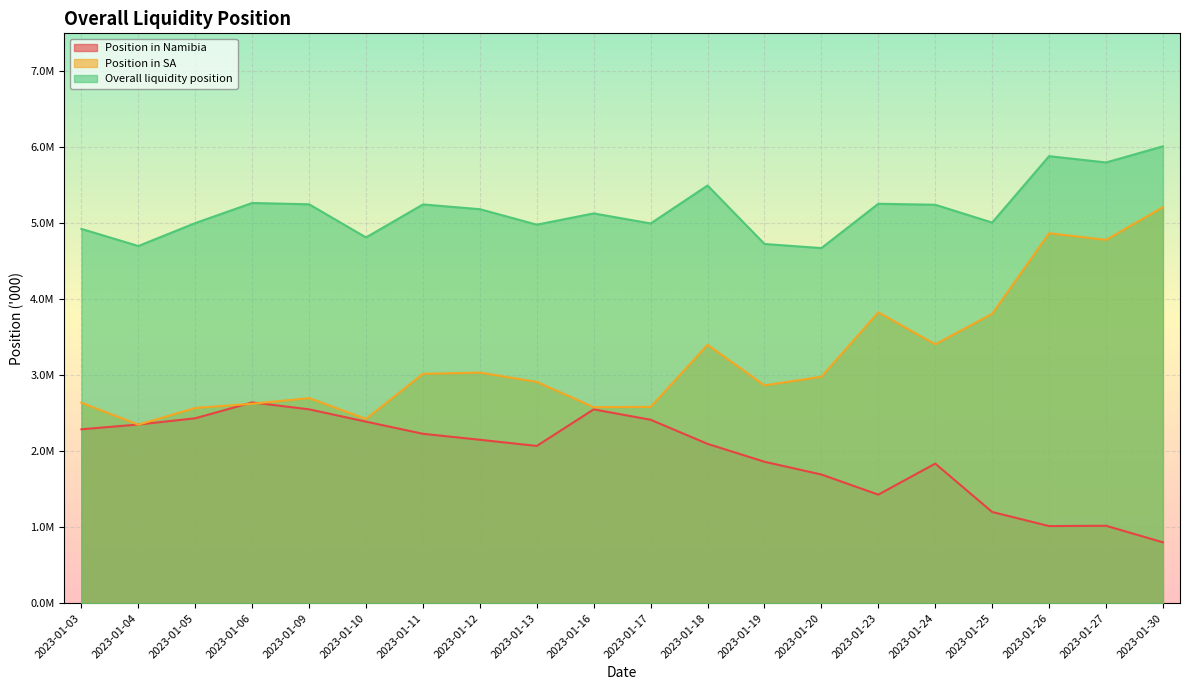

Rank the series by their maximum value, from highest to lowest.

Overall liquidity position, Position in SA, Position in Namibia